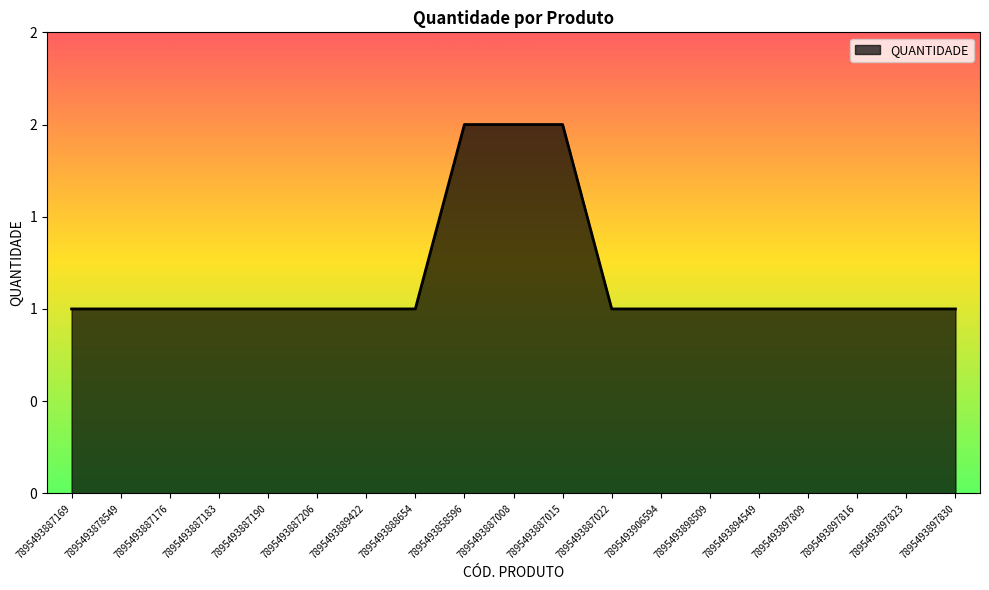

Is this an area chart (filled region under the line)?

Yes